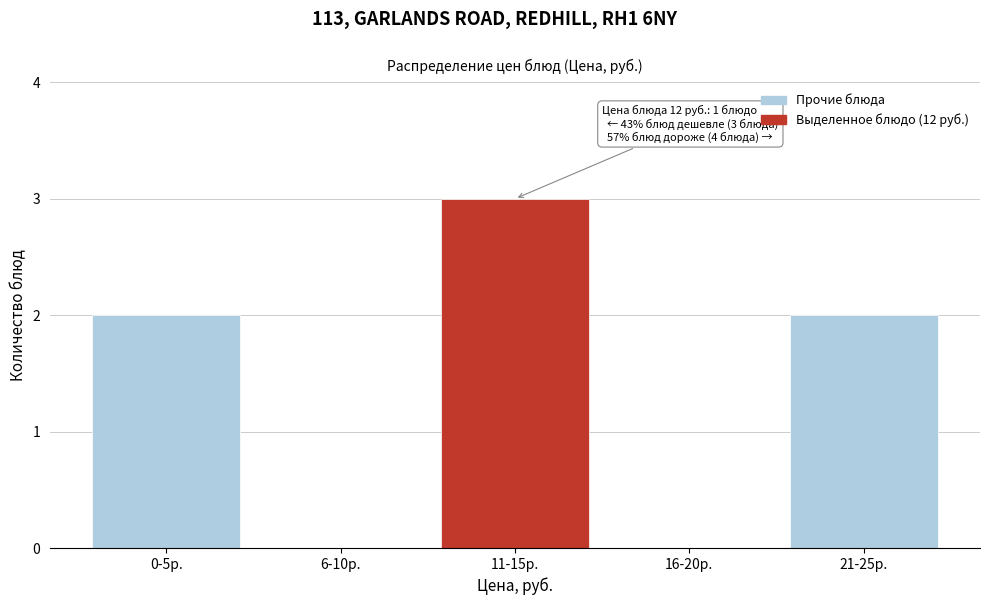

Reading left to right, extract all data points from this chart.

0-5р.=2	6-10р.=0	11-15р.=3	16-20р.=0	21-25р.=2